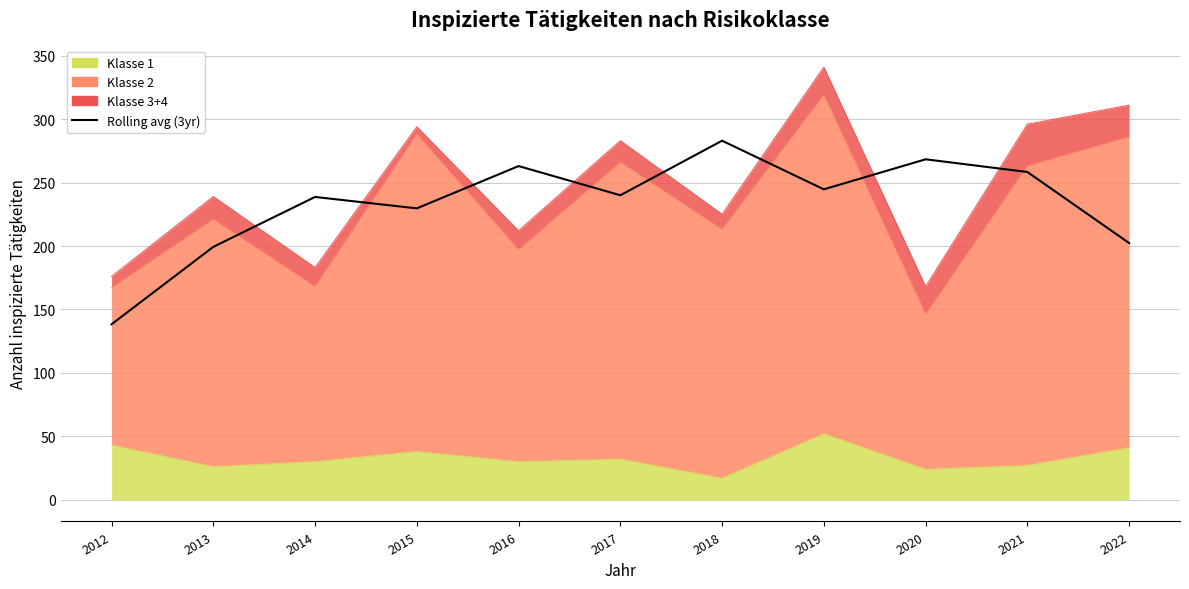

Which has a higher value, 2016 or 2021?

2016